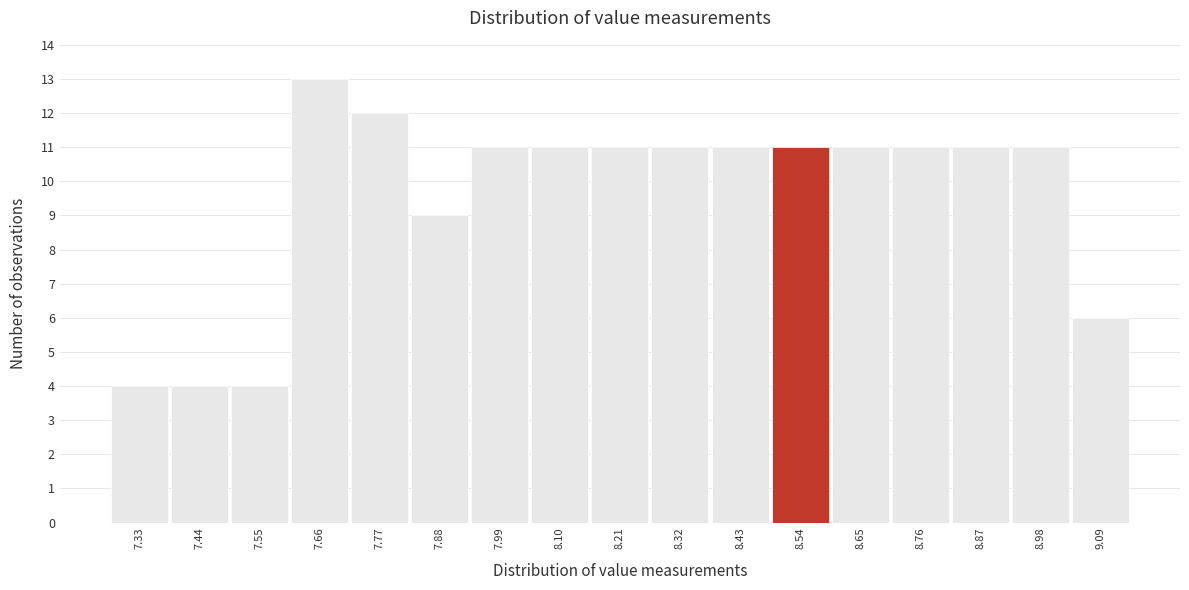

Which range on the x-axis has the tallest bar?

7.605 to 7.715